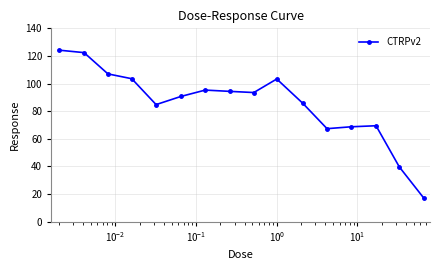

What is the value of the 9th point from the left?

93.5